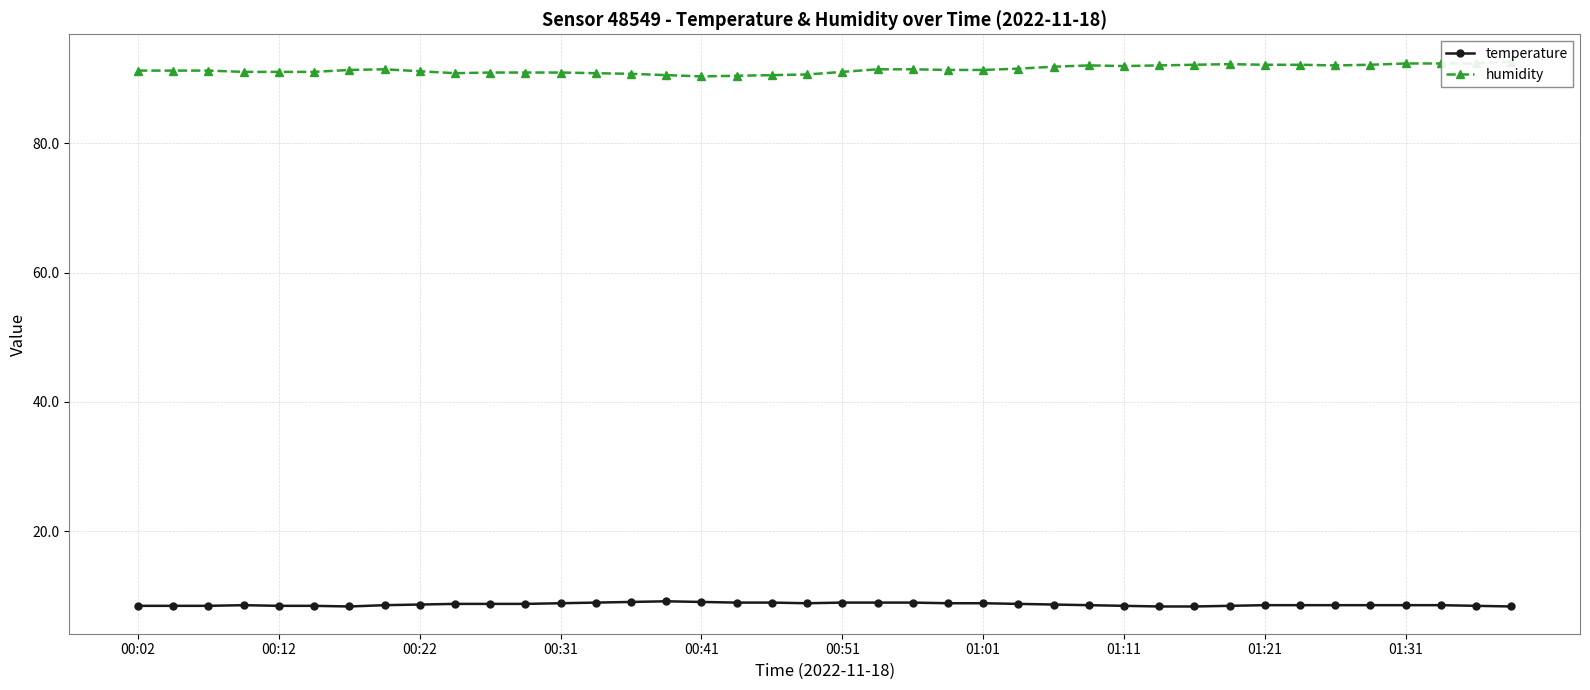

True or false: temperature and humidity intersect in this chart.

False